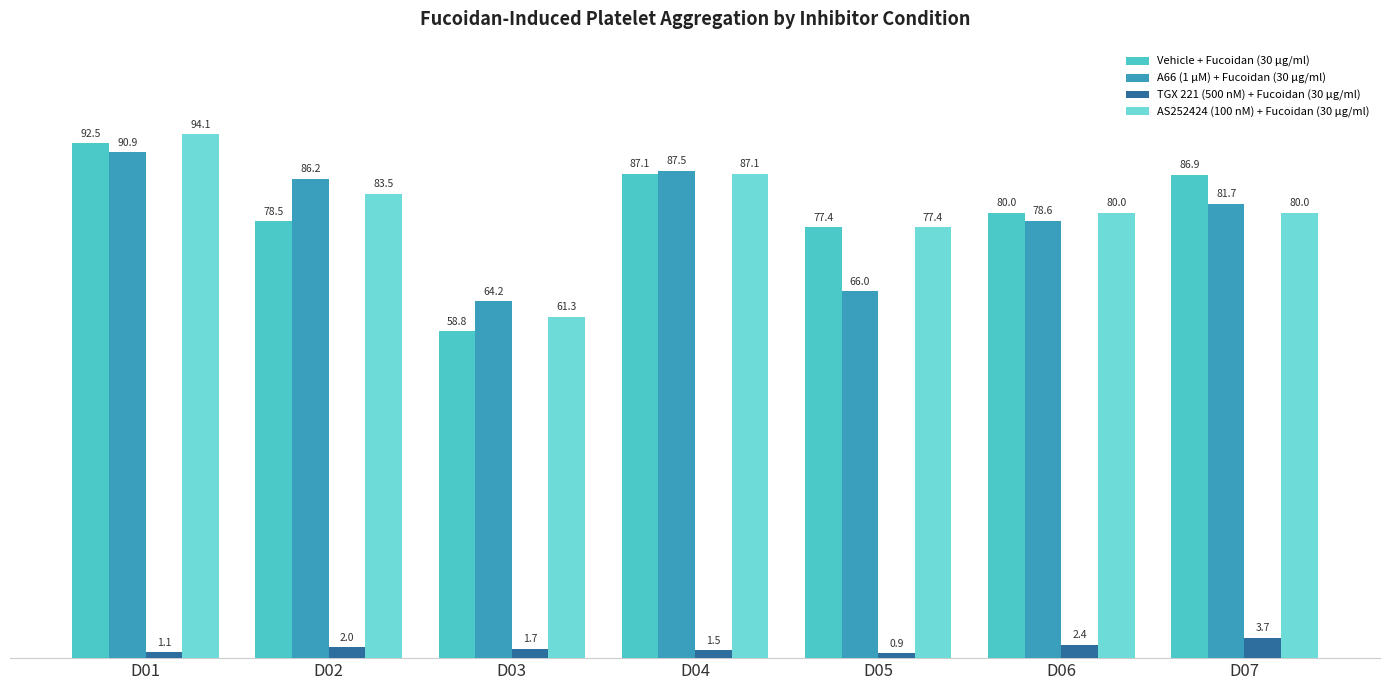

The A66 (1 µM) + Fucoidan (30 μg/ml) series shows 87.5 at D04. True or false?

True